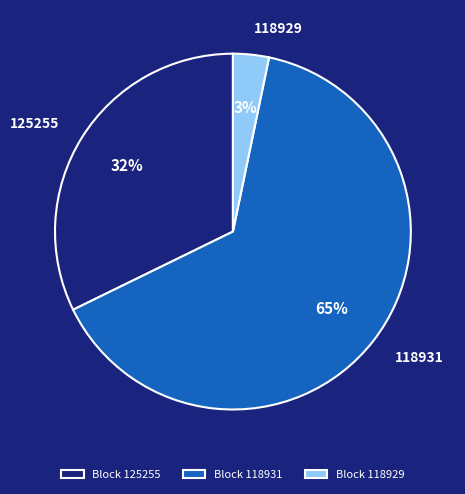

Count the number of slices in the pie.

3